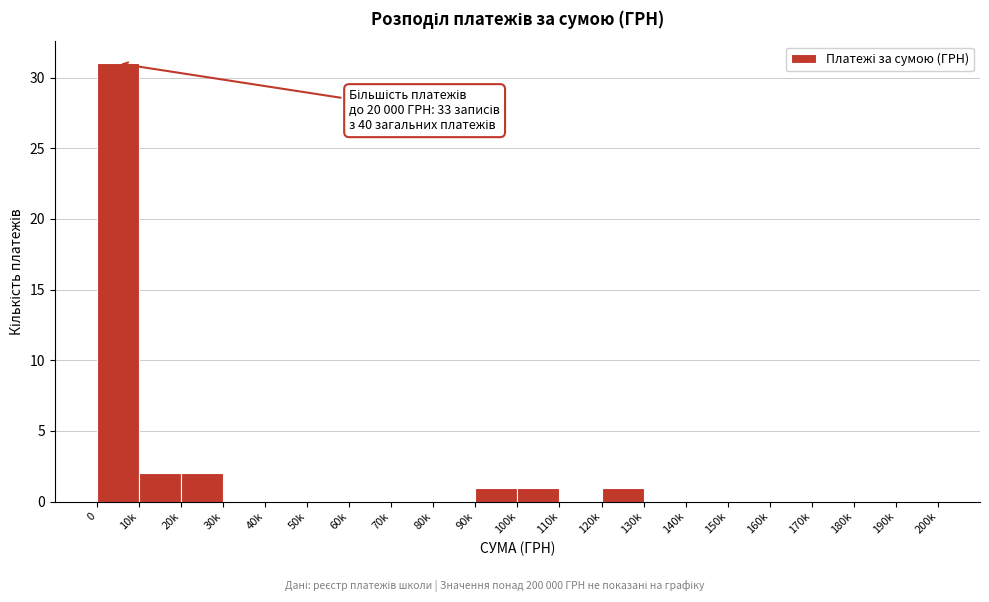

Reading right to left, list all the values displayed in this chart.

190k=0	180k=0	170k=0	160k=0	150k=0	140k=0	130k=0	120k=1	110k=0	100k=1	90k=1	80k=0	70k=0	60k=0	50k=0	40k=0	30k=0	20k=2	10k=2	0=31